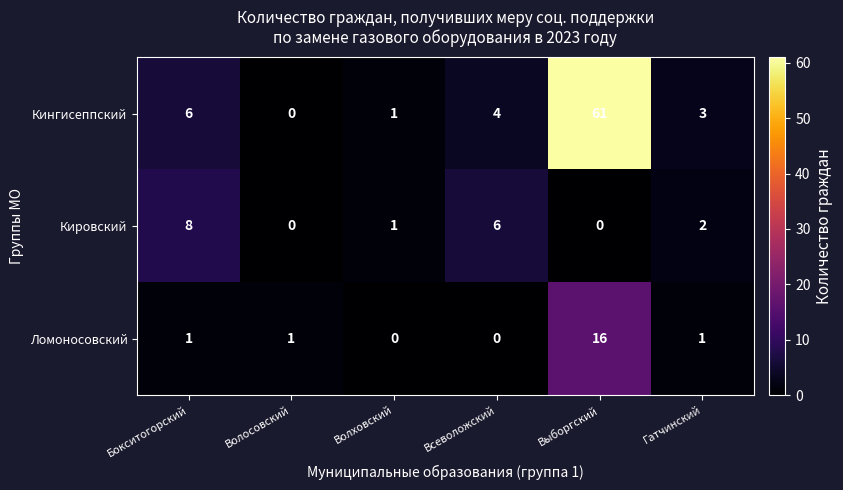

True or false: Ломоносовский has a value of 11 at Всеволожский.

False